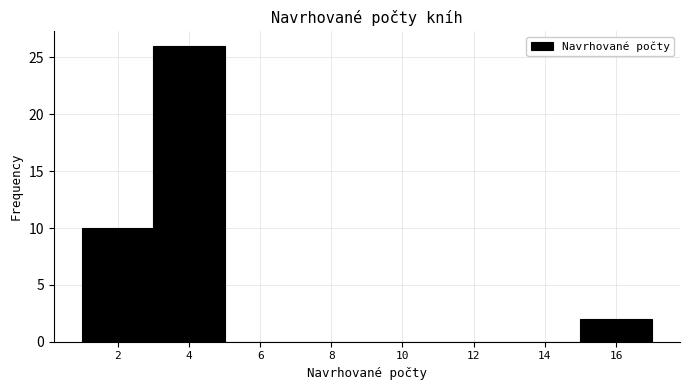

Reading left to right, what are all the values shown in this chart?

2=10	4=26	6=0	8=0	10=0	12=0	14=0	16=2